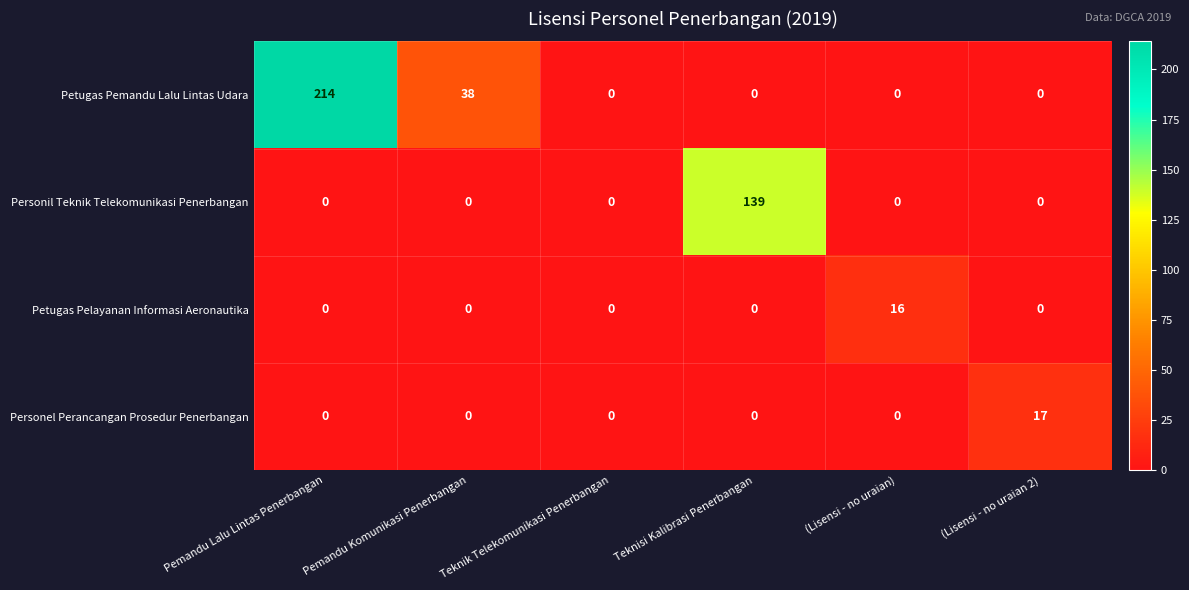

List the series in order of their peak value, lowest first.

Petugas Pelayanan Informasi Aeronautika, Personel Perancangan Prosedur Penerbangan, Personil Teknik Telekomunikasi Penerbangan, Petugas Pemandu Lalu Lintas Udara